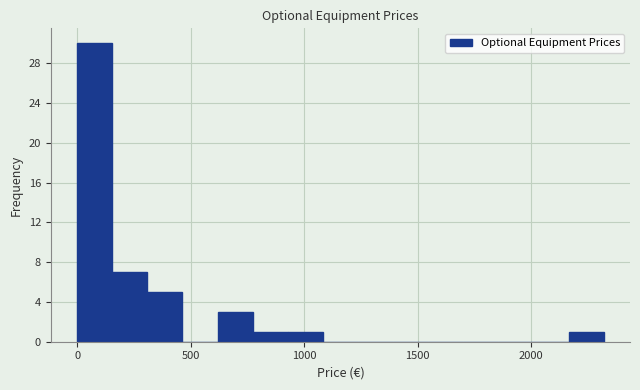

Read against the x-axis, roughly where is the centre of the tallest bar?

100